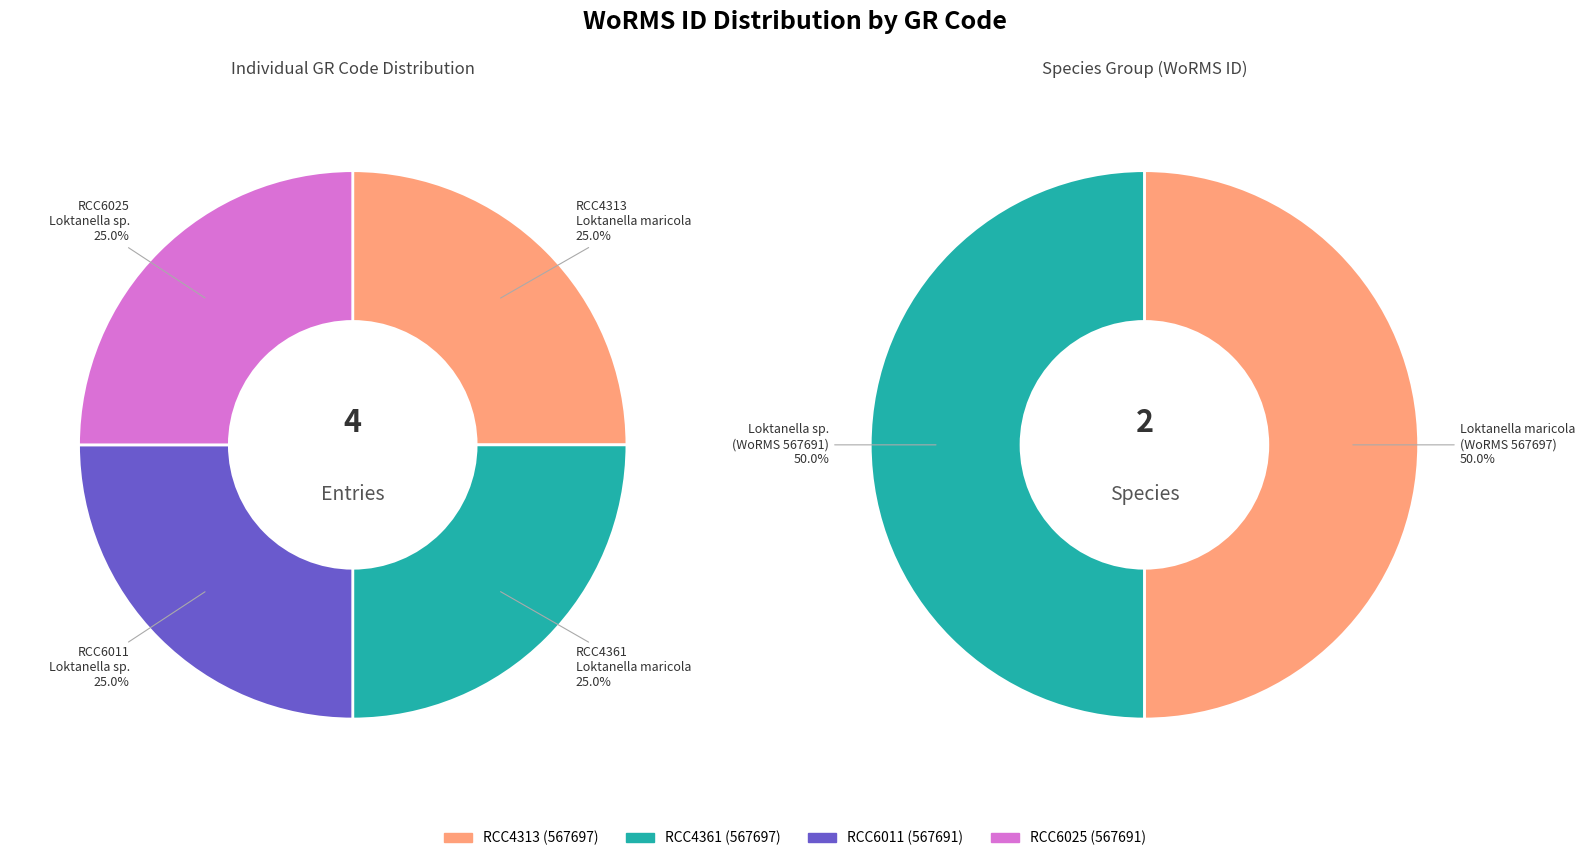

Is the sum of Loktanella maricola (RCC4361) and Loktanella sp. (RCC6025) greater than half?

No